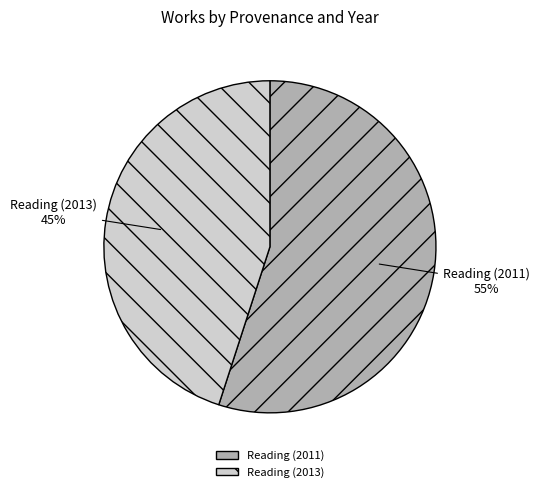

To the nearest percent, what is the difference between the Reading (2011) and Reading (2013) slice percentages?

10%